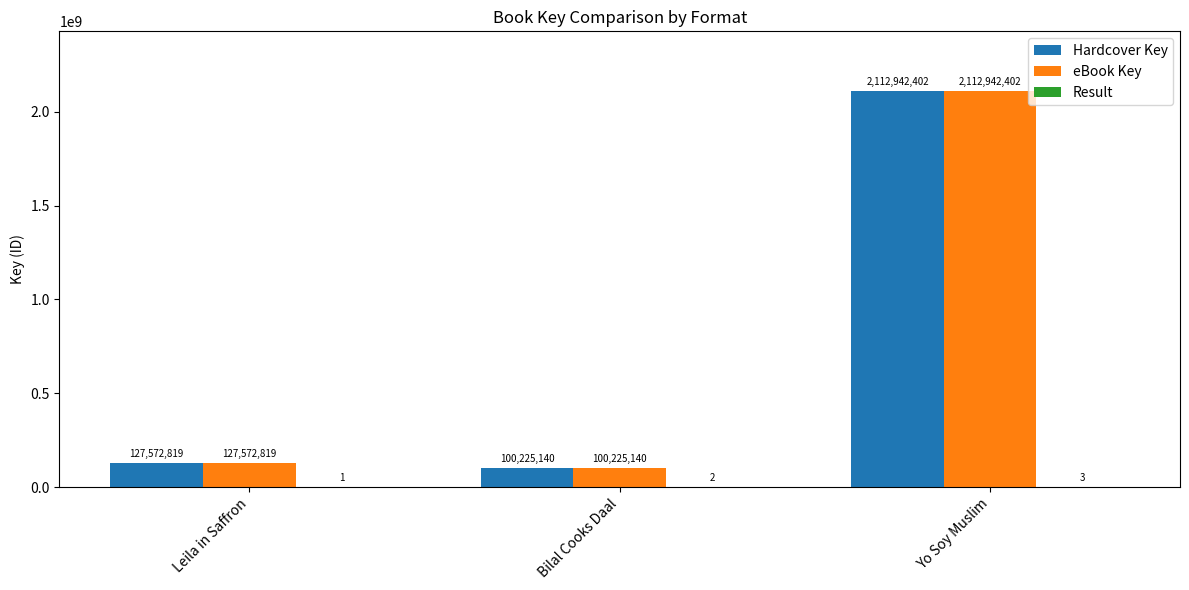

At which category does the chart reach its peak across all series?

Yo Soy Muslim